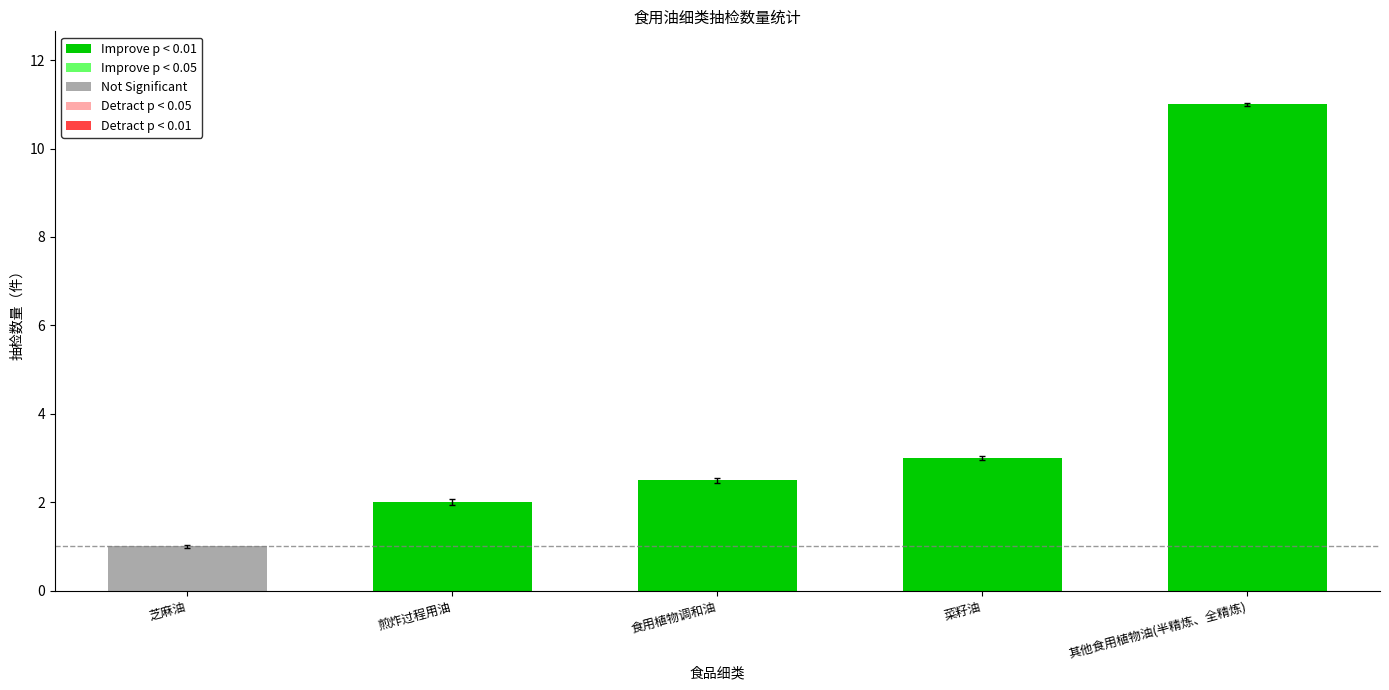

Is it true that the value at 菜籽油 is 3.0?

True